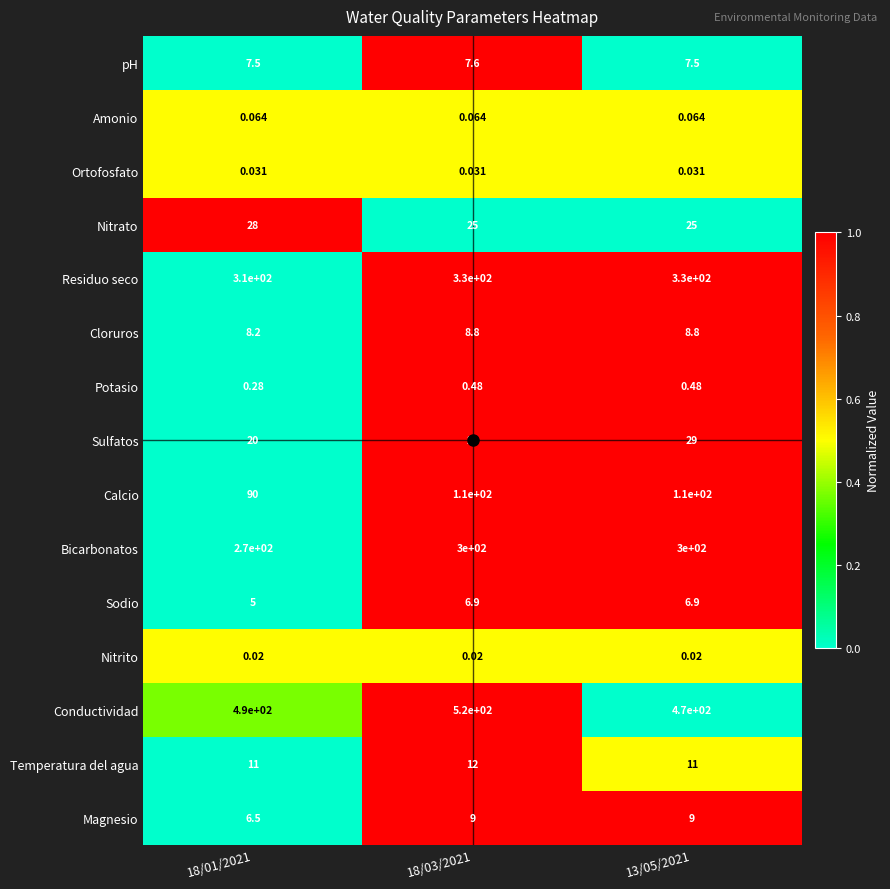

Is the value of Ortofosfato at 18/03/2021 greater than the value of Bicarbonatos at 13/05/2021?

No